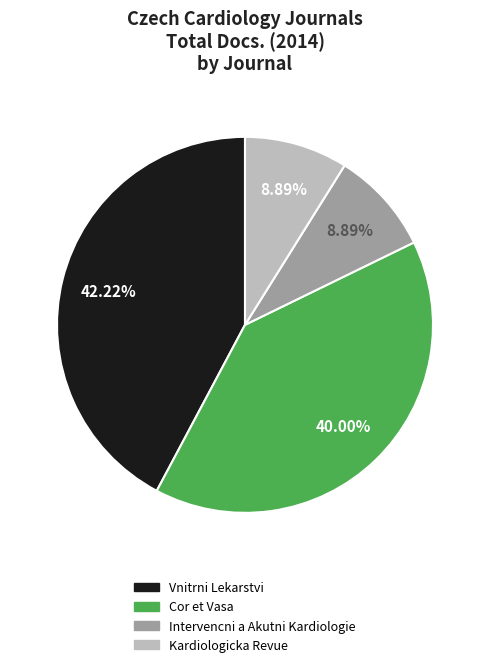

To the nearest percent, what percentage of the pie is Intervencni a Akutni Kardiologie?

9%